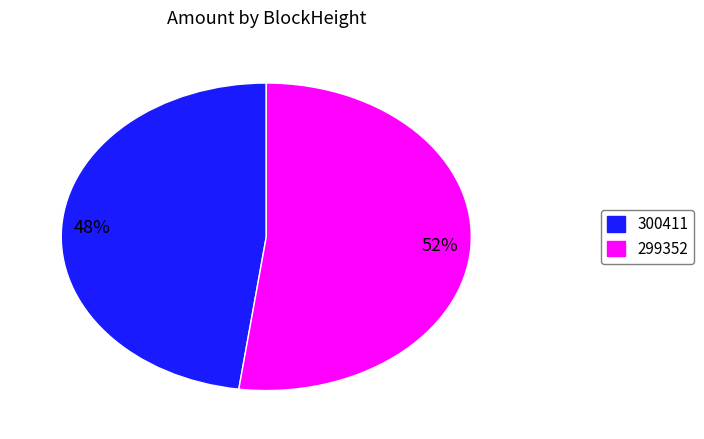

To the nearest percent, what portion does 299352 represent?

52%